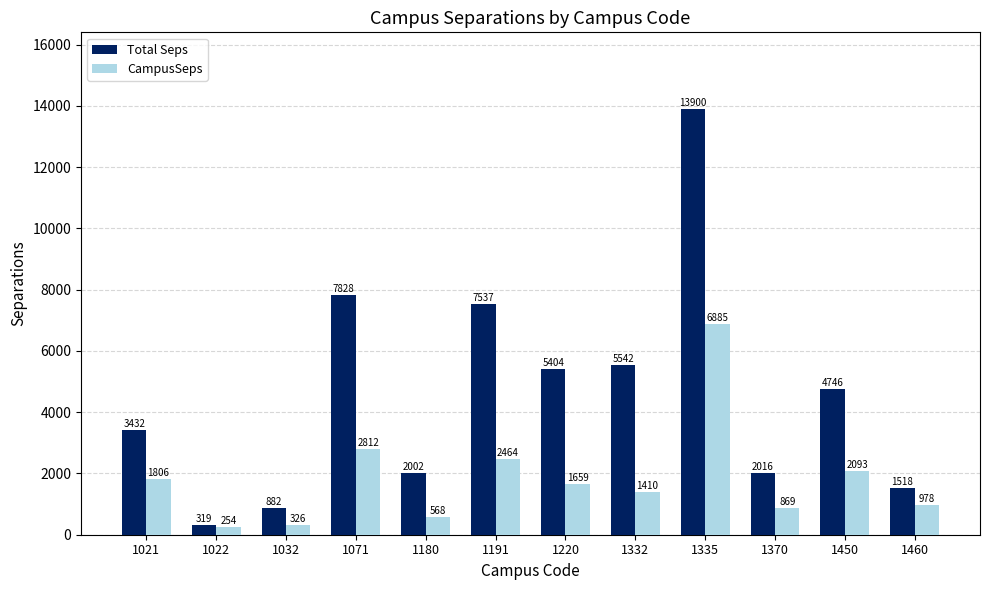

The CampusSeps series shows 3218.4 at 1021. True or false?

False